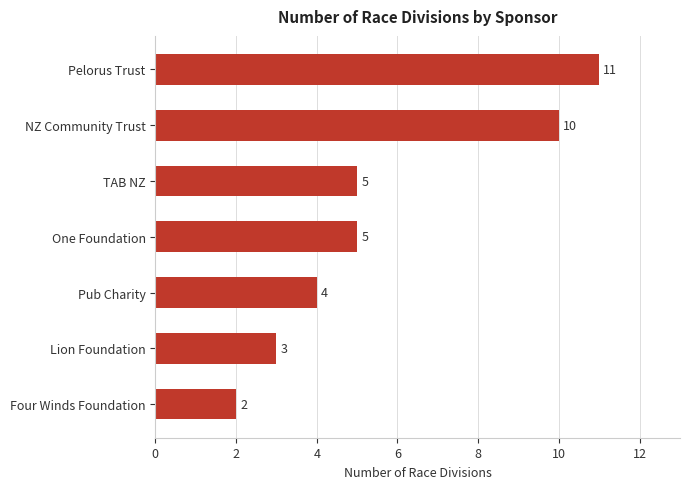

How many values are below 5?

3